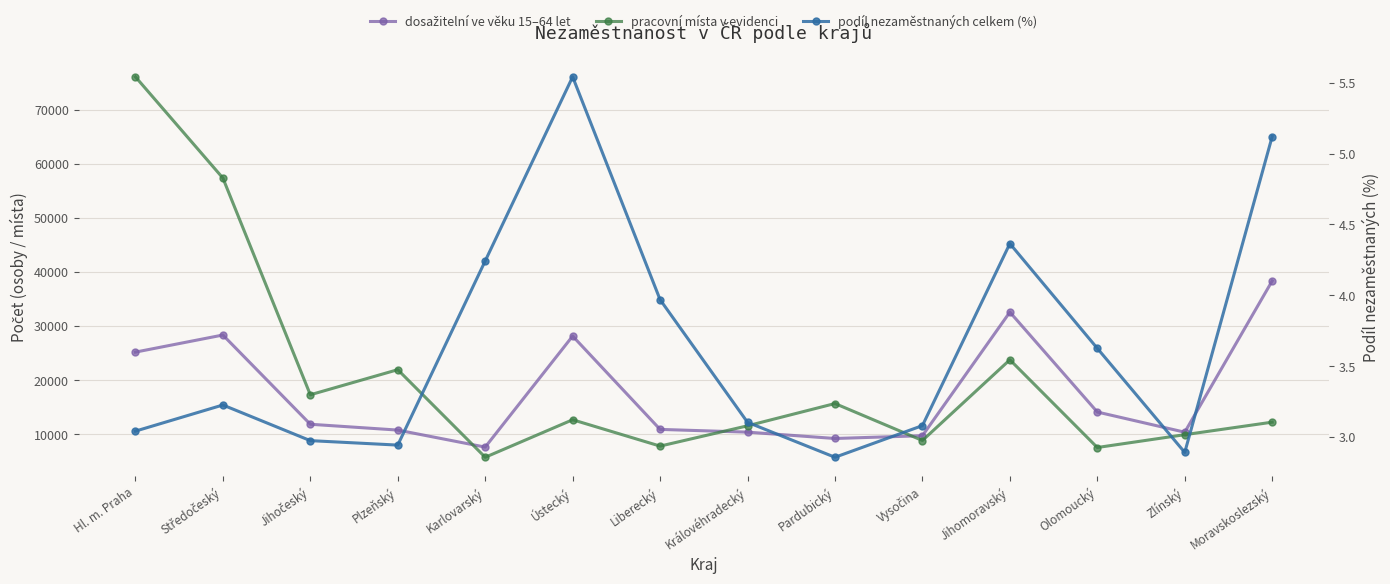

What is the spread (max minus min) of values at Plzeňský?

21946.1